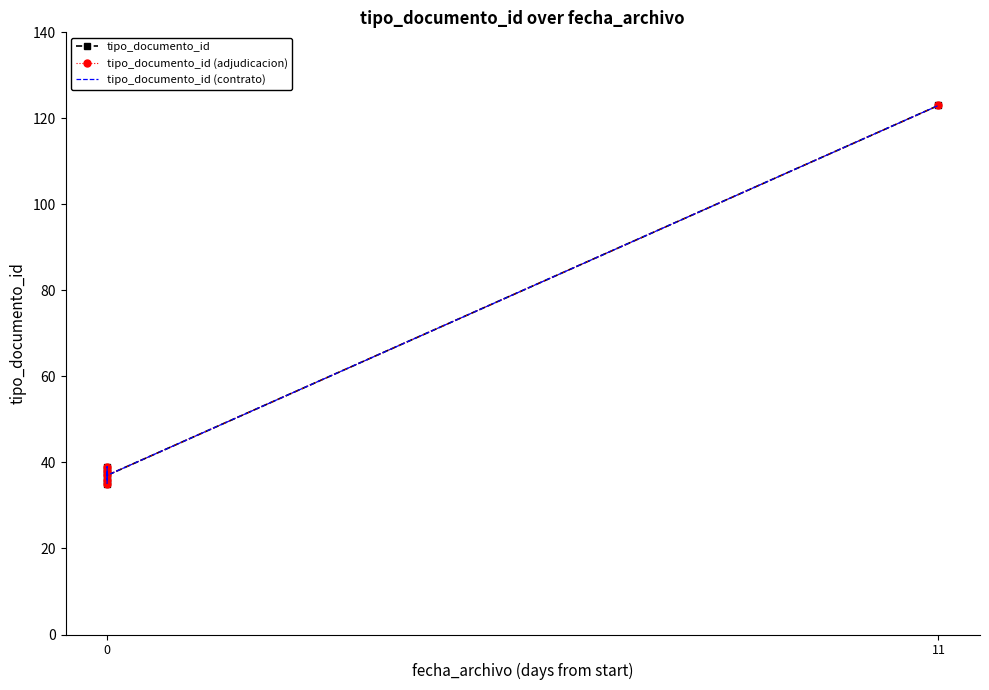

Reading left to right, extract all data points from this chart.

tipo_documento_id: 35	38	36	39	37	123
tipo_documento_id (adjudicacion): 35	38	36	39	37	123
tipo_documento_id (contrato): 35	38	36	39	37	123